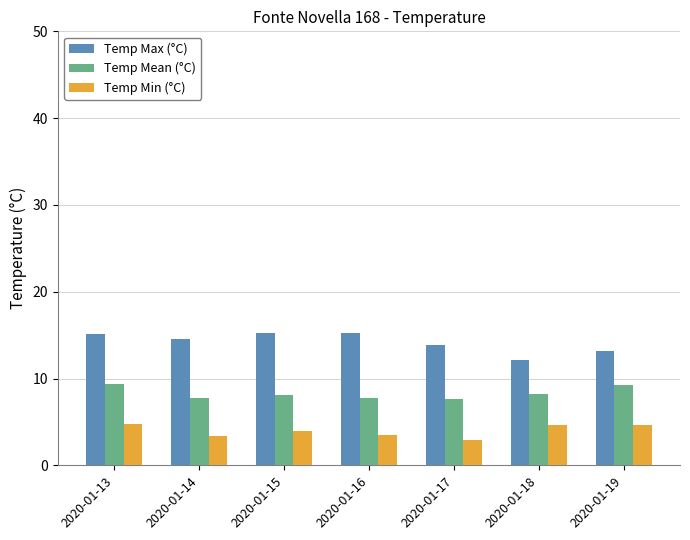

How many groups of bars are there?

7